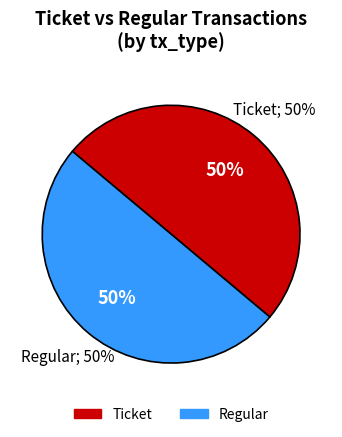

How many slices are in this pie chart?

2